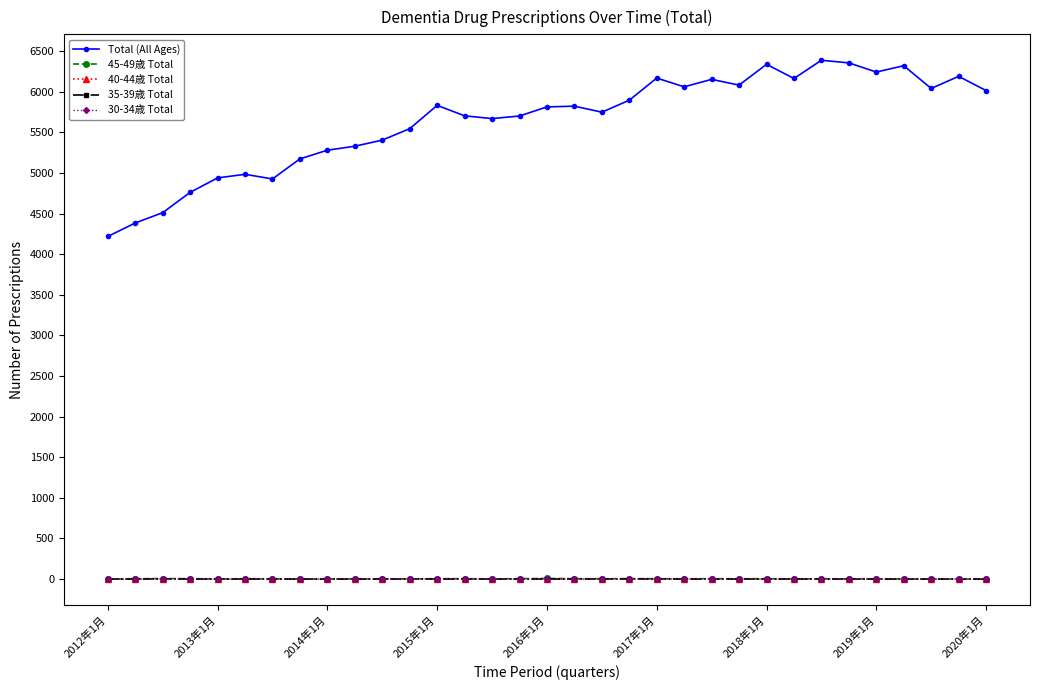

What are all the series names shown in the legend?

Total (All Ages), 45-49歳 Total, 40-44歳 Total, 35-39歳 Total, 30-34歳 Total